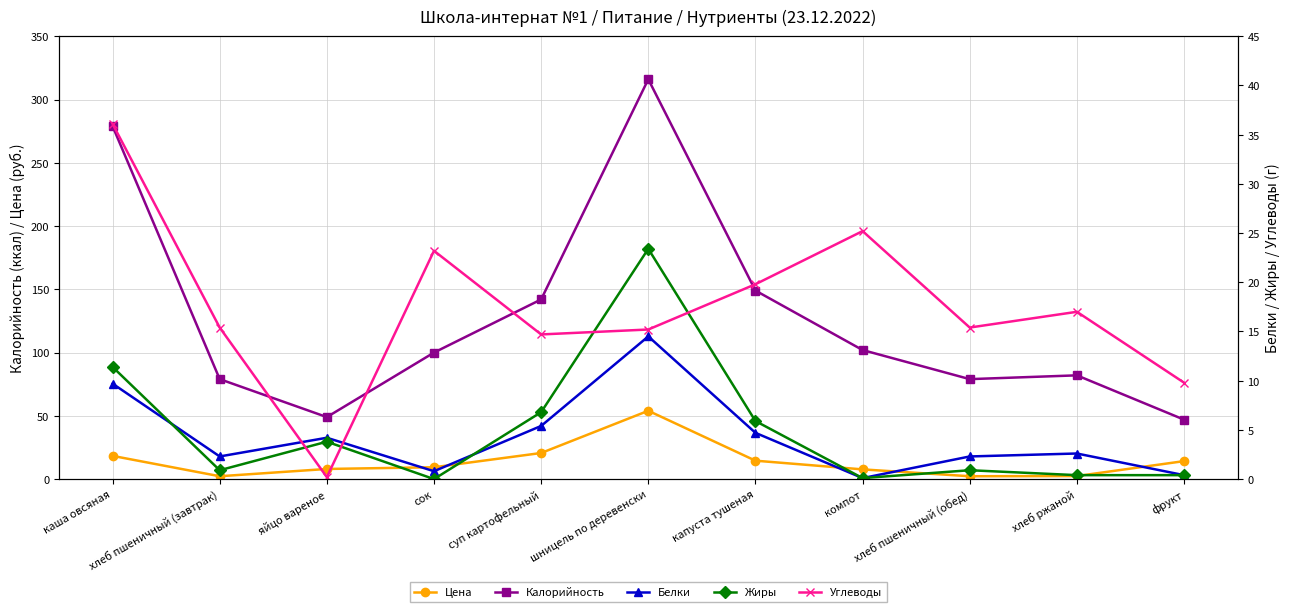

What is the value of the Белки point at the 3rd from the left?

4.2